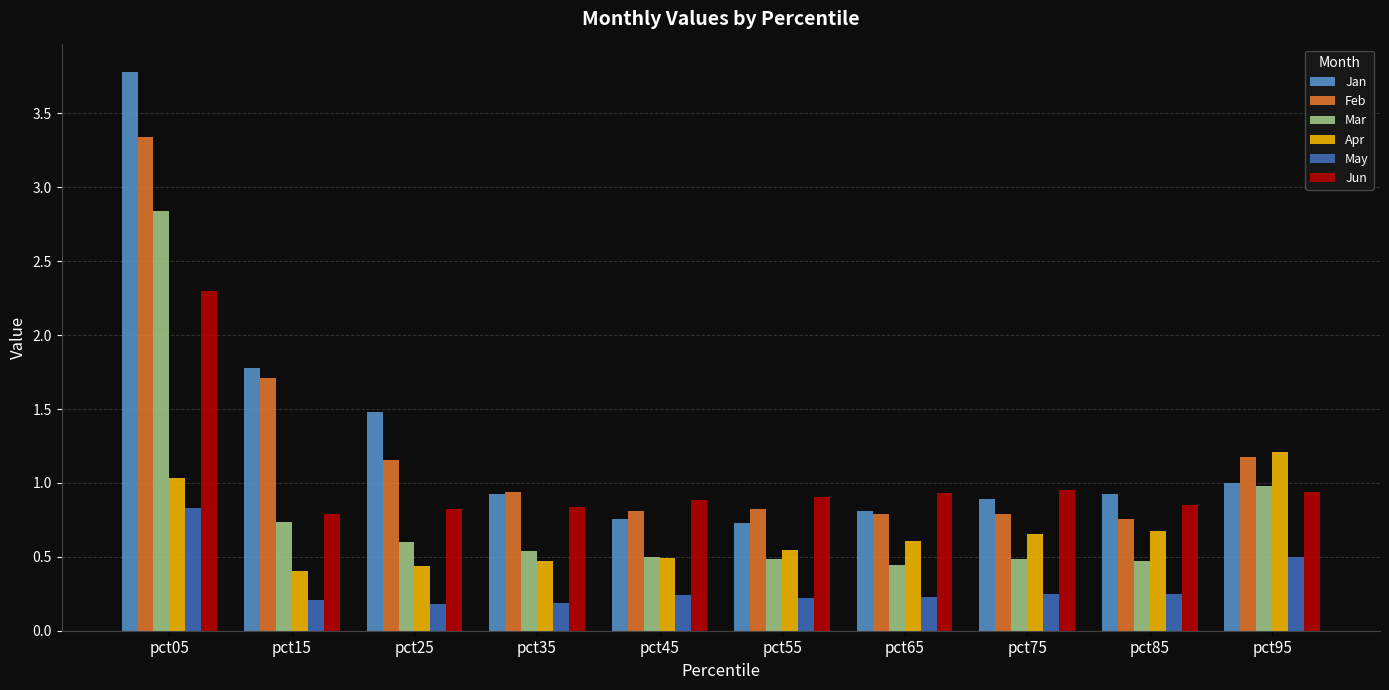

Which category has the highest value across all series?

pct05